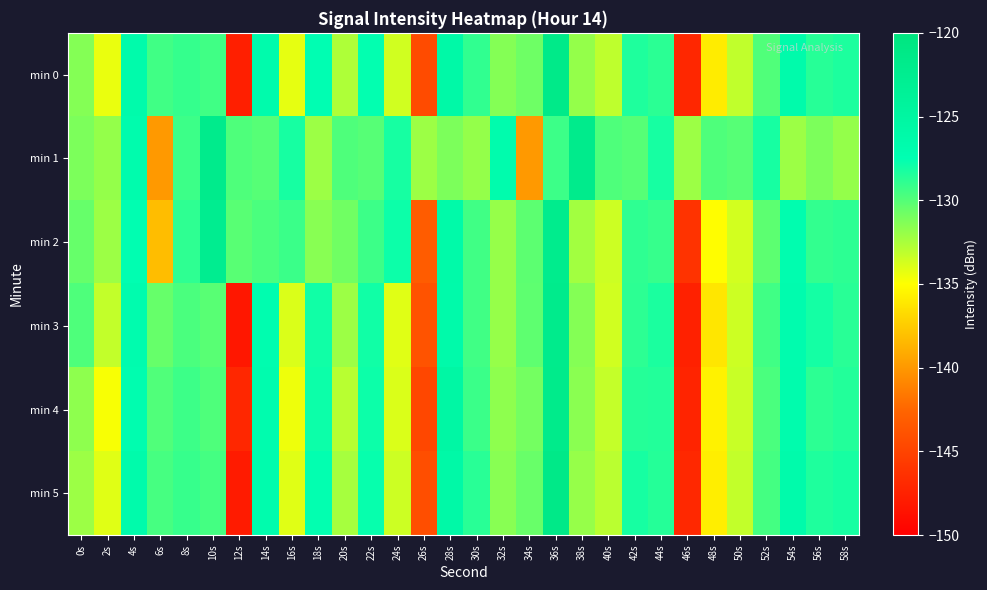

At 8s, list the series in order from largest to smallest.

min 2, min 0, min 5, min 4, min 1, min 3